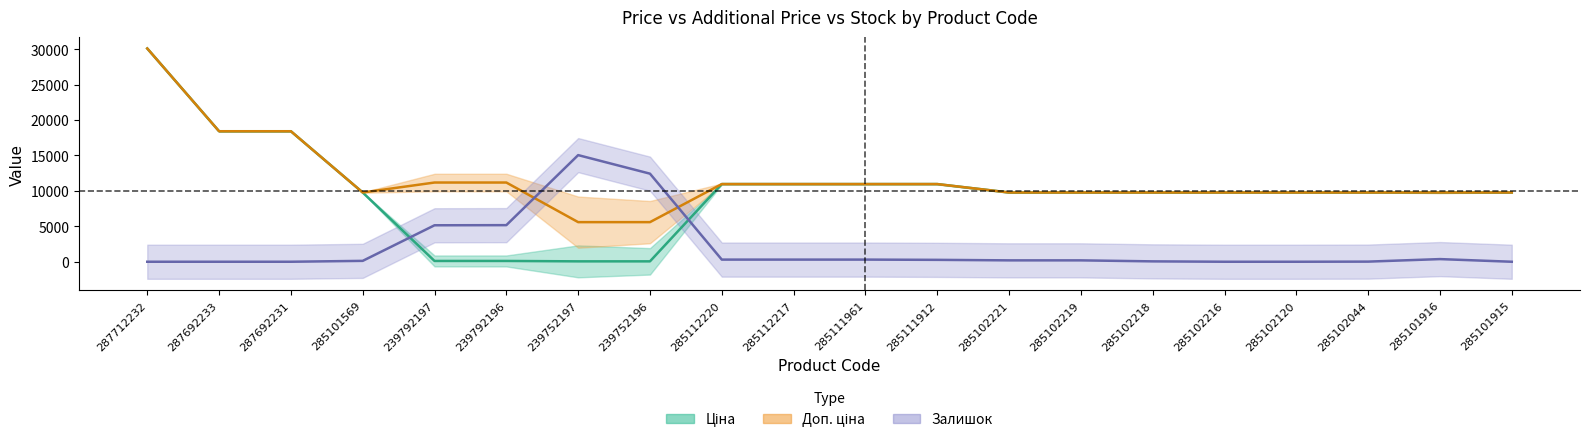

Between 239752196 and 285111961, which is larger?

285111961